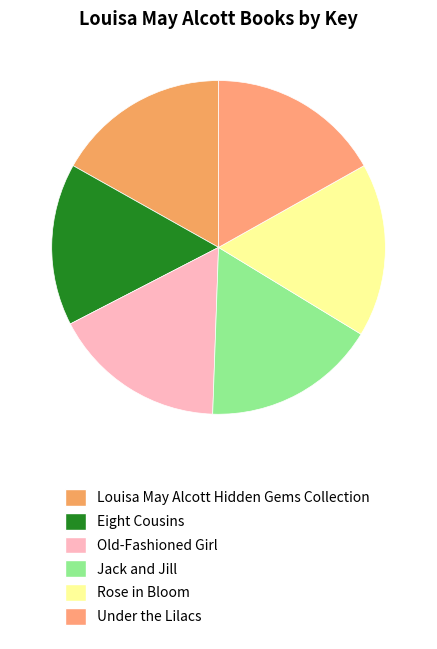

Count the number of slices in the pie.

6